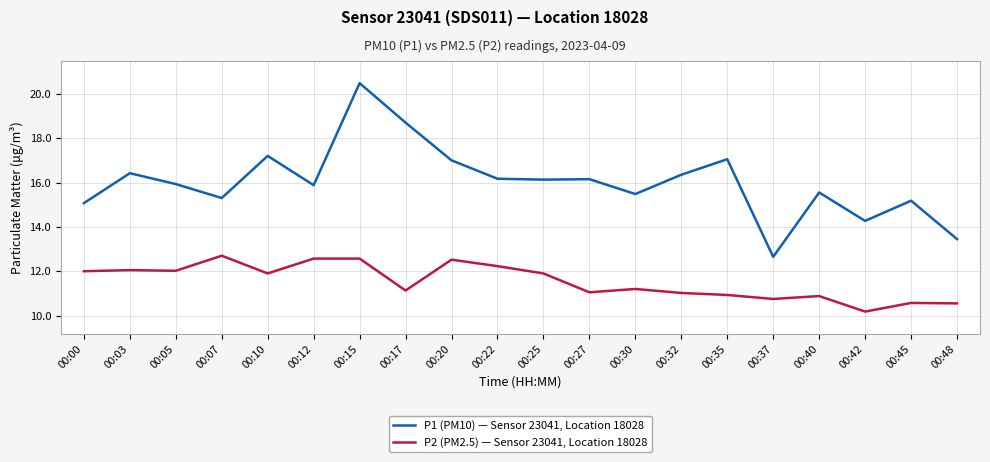

In P2 (PM2.5) — Sensor 23041, Location 18028, how many points are lower than both neighbors (excluding endpoints)?

6